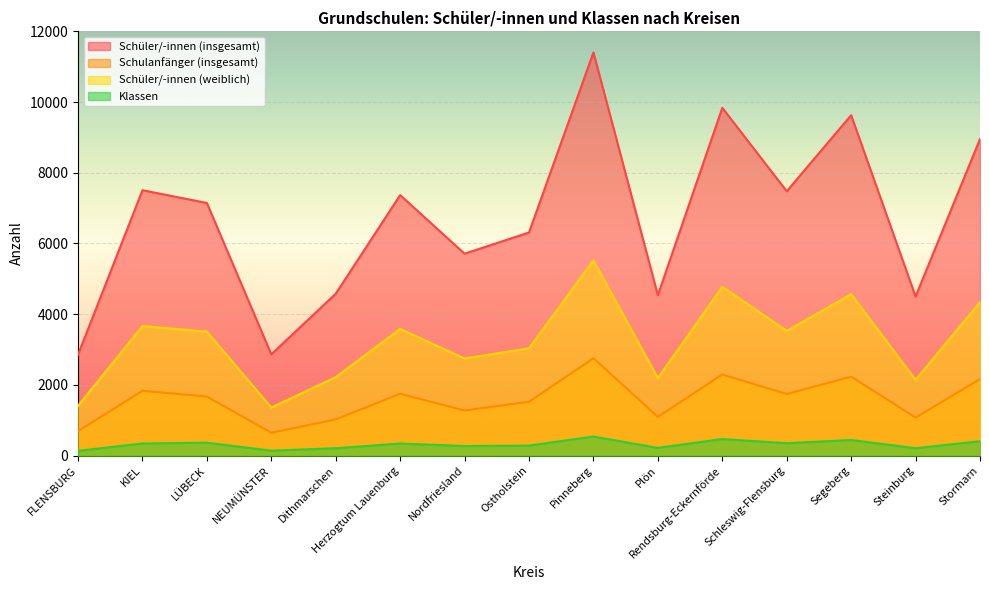

What is the sum of all Schüler/-innen (weiblich) values?

48551